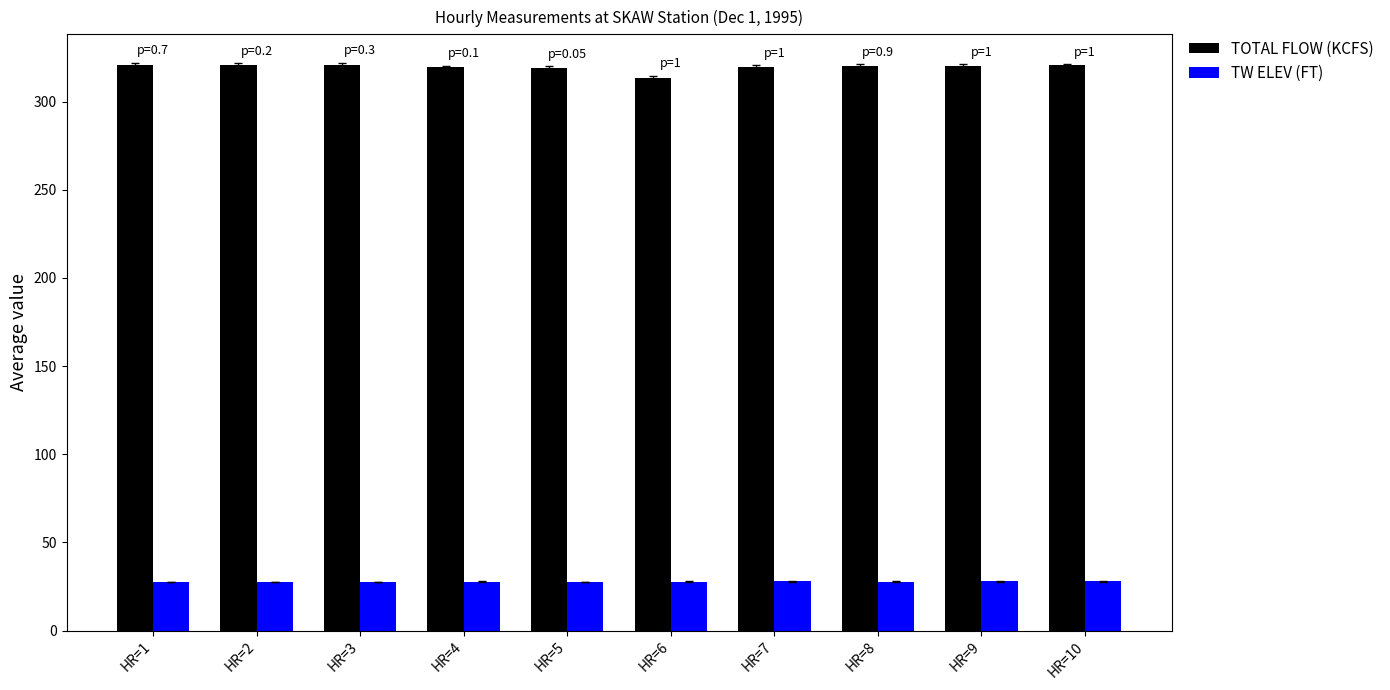

What is the sum of the TW ELEV (FT) values at HR=7 and HR=3?

55.6